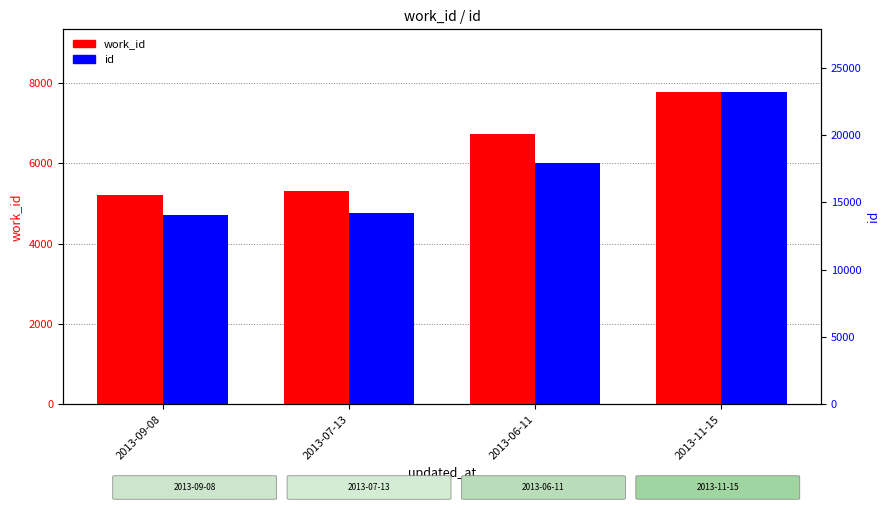

List the labels in order of work_id value, smallest first.

2013-09-08, 2013-07-13, 2013-06-11, 2013-11-15